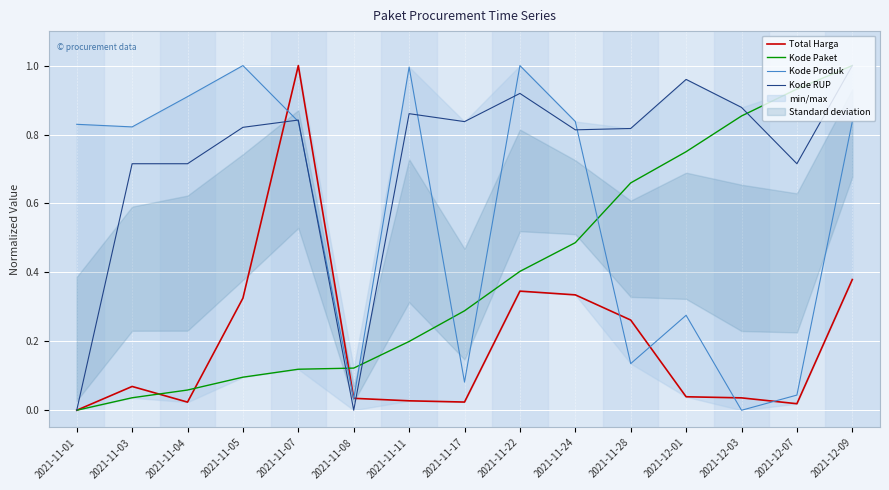

What position from the left is 2021-12-09?

15